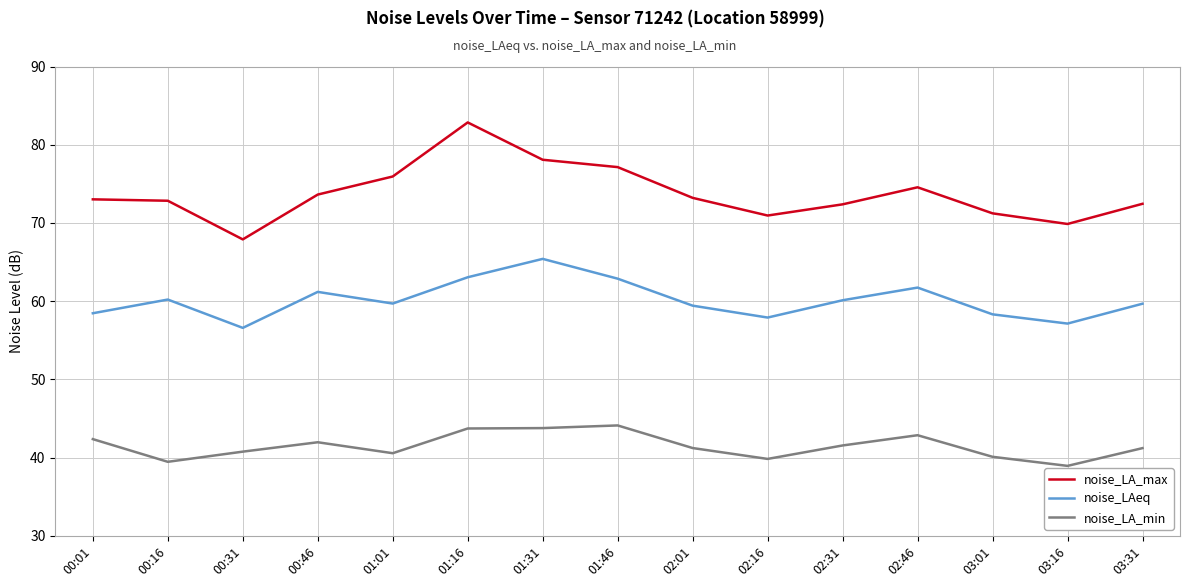

Where is noise_LA_max nearest to the value 75?

02:46